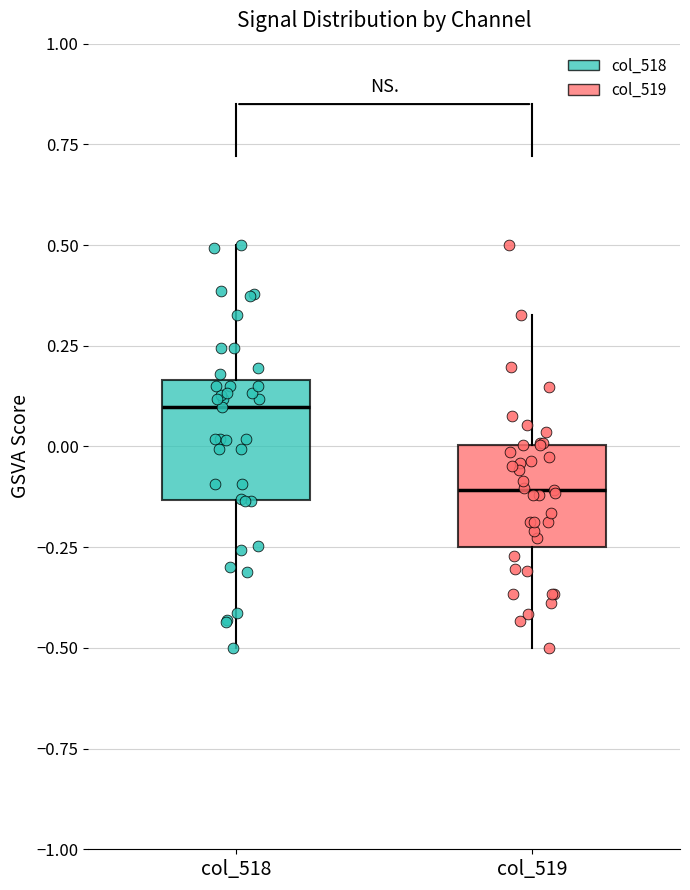

Where is the upper edge of the box for col_518 on the y-axis? The values are not printed on the chart, so give them approximately, as read against the axis.

0.15